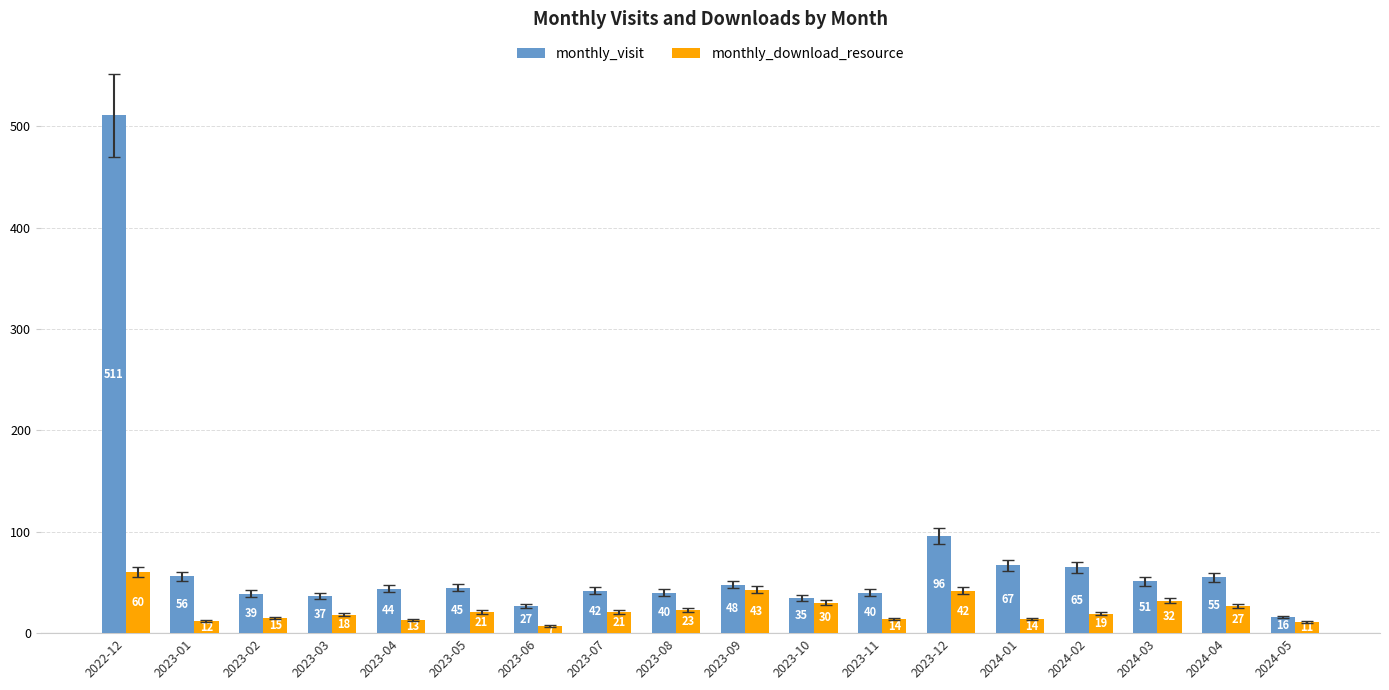

How many data points in monthly_download_resource are less than 21?

9